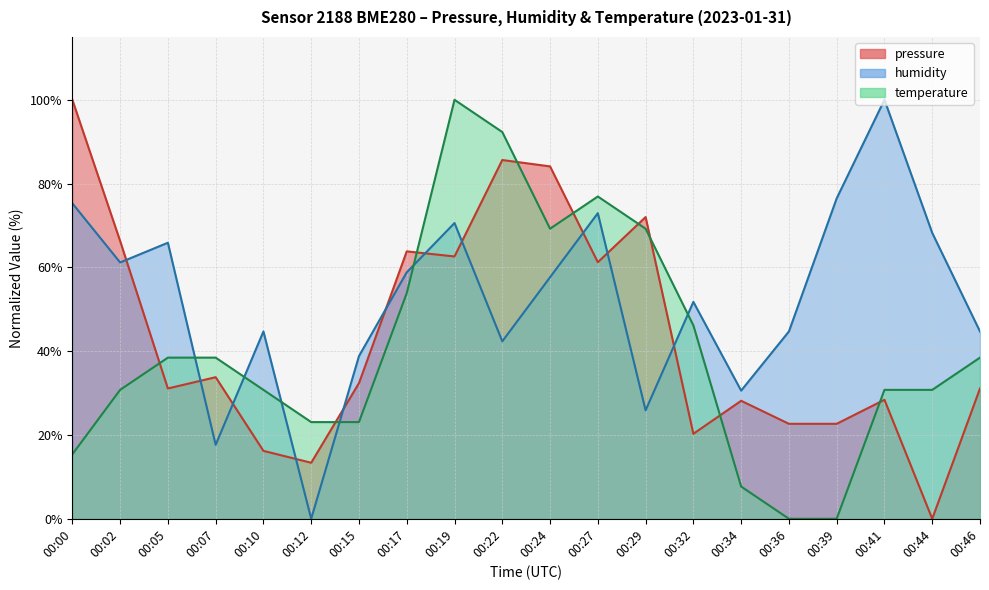

Reading left to right, extract all data points from this chart.

pressure: 100.0	66.3	31.1	33.8	16.2	13.4	32.4	63.8	62.6	85.6	84.1	61.2	72.0	20.3	28.2	22.7	22.7	28.4	0.0	31.1
humidity: 75.3	61.2	65.9	17.6	44.7	0.0	38.8	58.8	70.6	42.4	57.6	72.9	25.9	51.8	30.6	44.7	76.5	100.0	68.2	44.7
temperature: 15.4	30.8	38.5	38.5	30.8	23.1	23.1	53.8	100.0	92.3	69.2	76.9	69.2	46.2	7.7	0.0	0.0	30.8	30.8	38.5